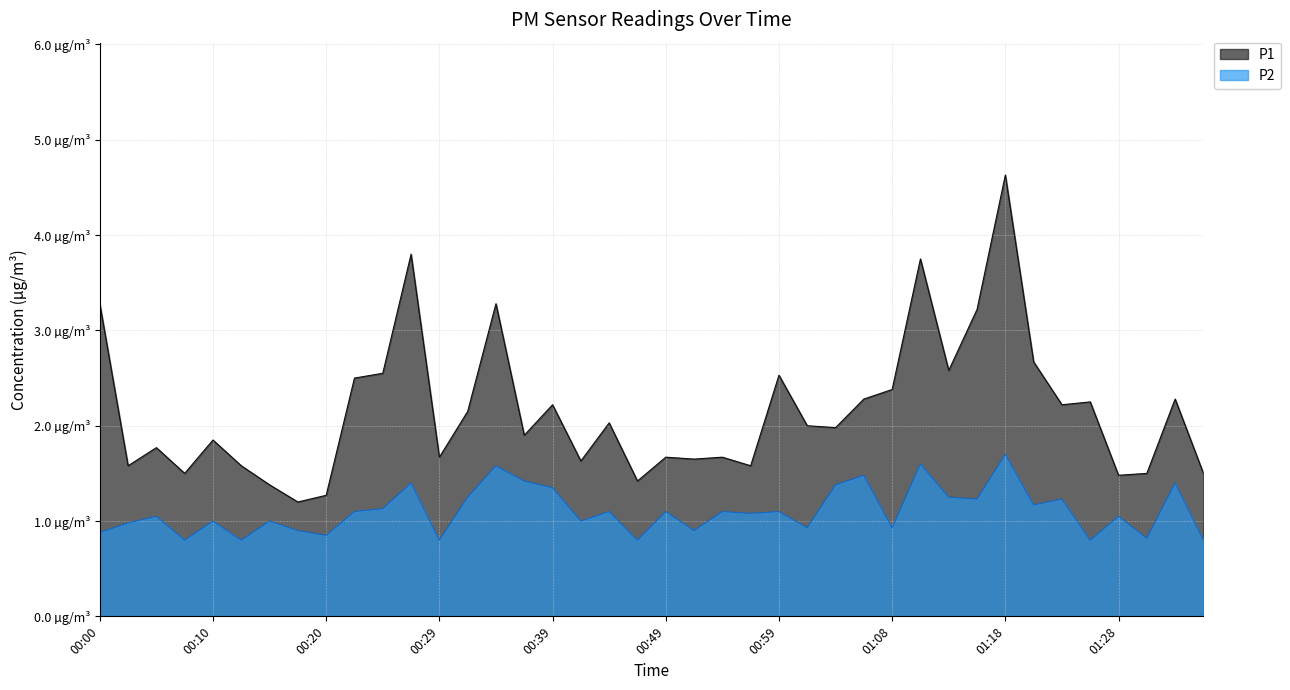

True or false: P1 and P2 cross at least once.

False